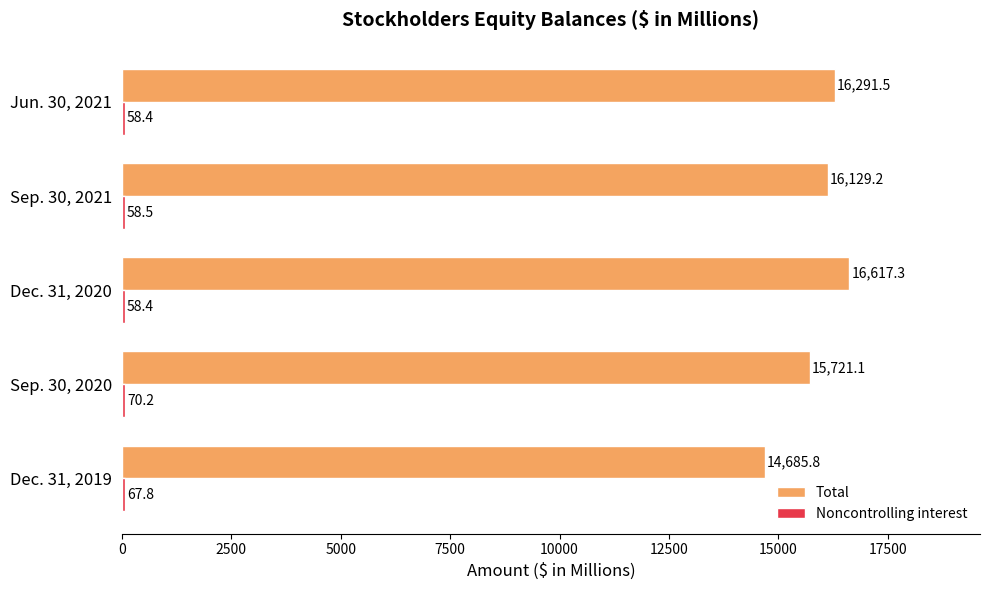

What is the greatest value displayed?

16617.3